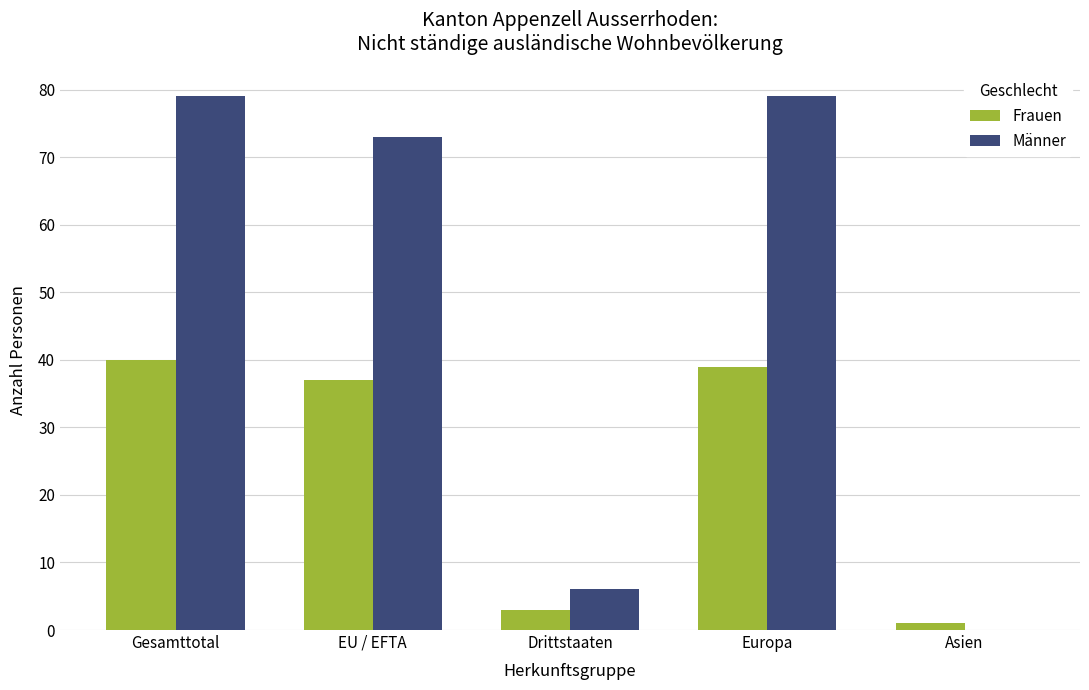

Are the bars grouped side by side (vs. stacked)?

Yes